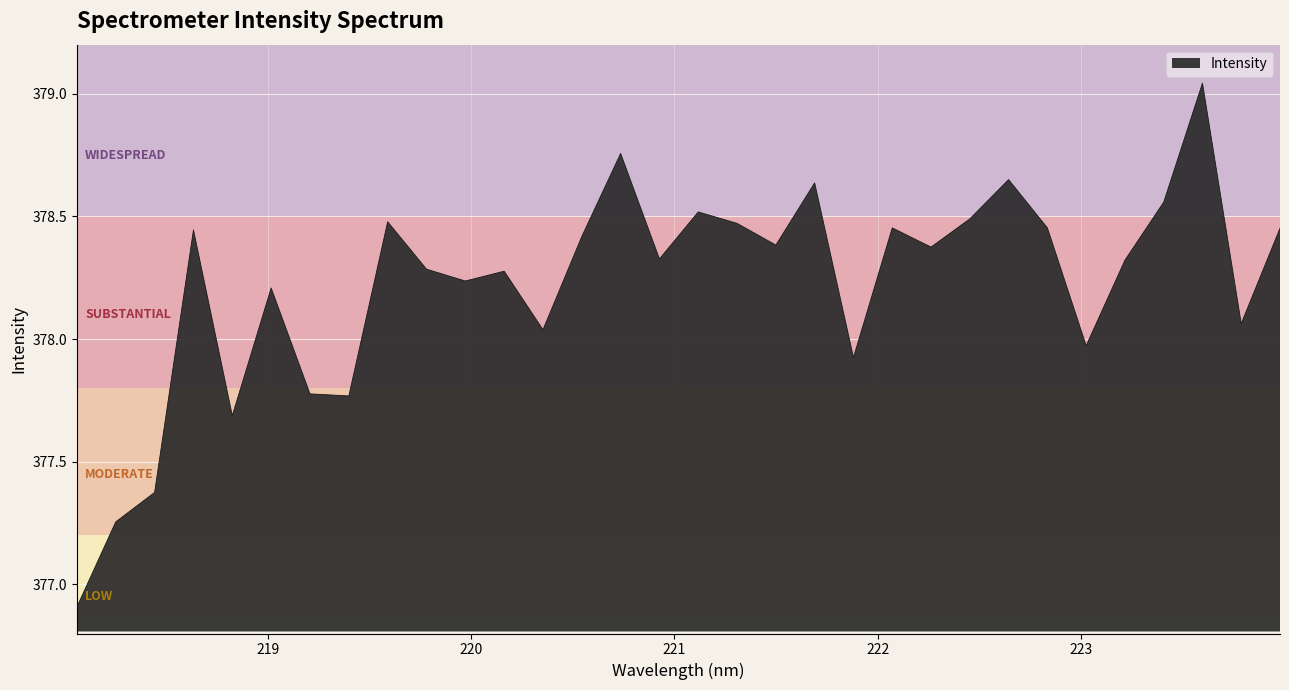

What is the minimum value shown in the chart?

376.9